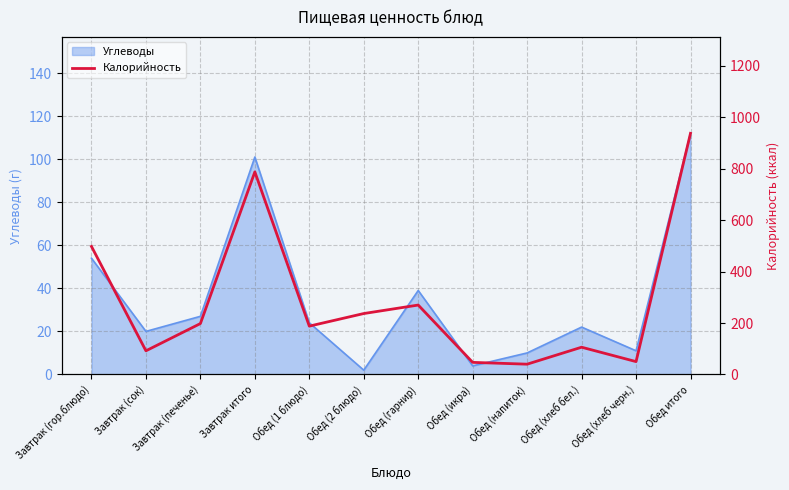

What is the difference between the maximum and minimum values?

898